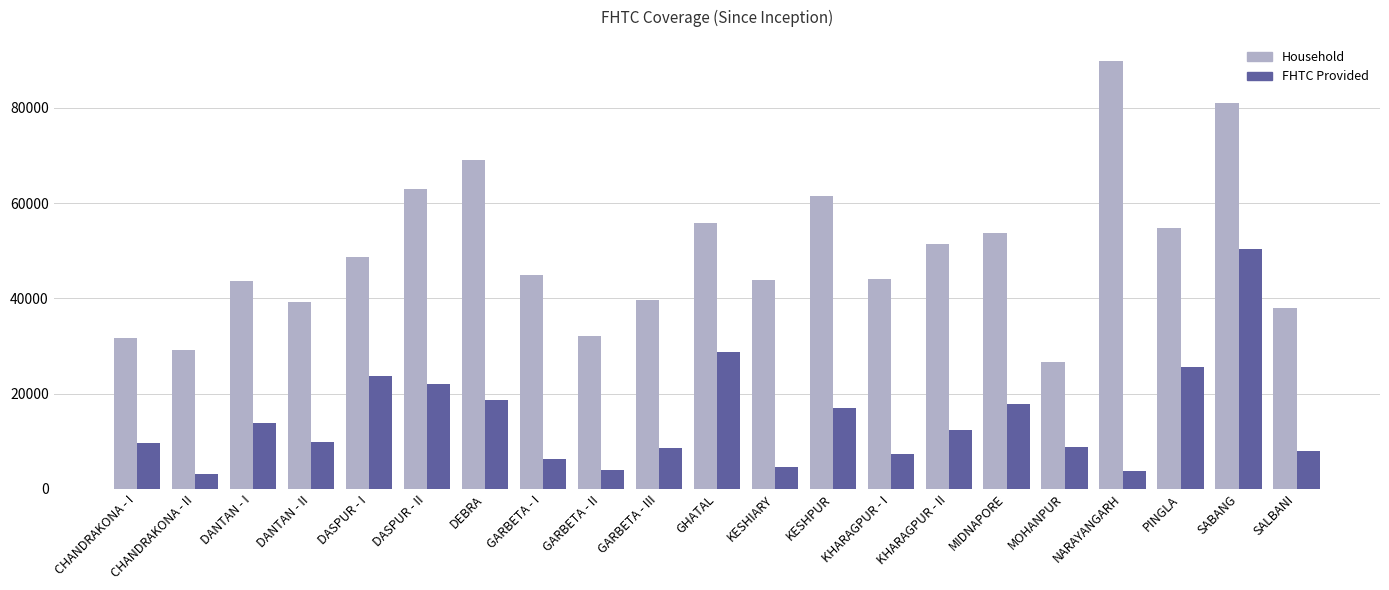

Which series has the largest total across all categories?

Household